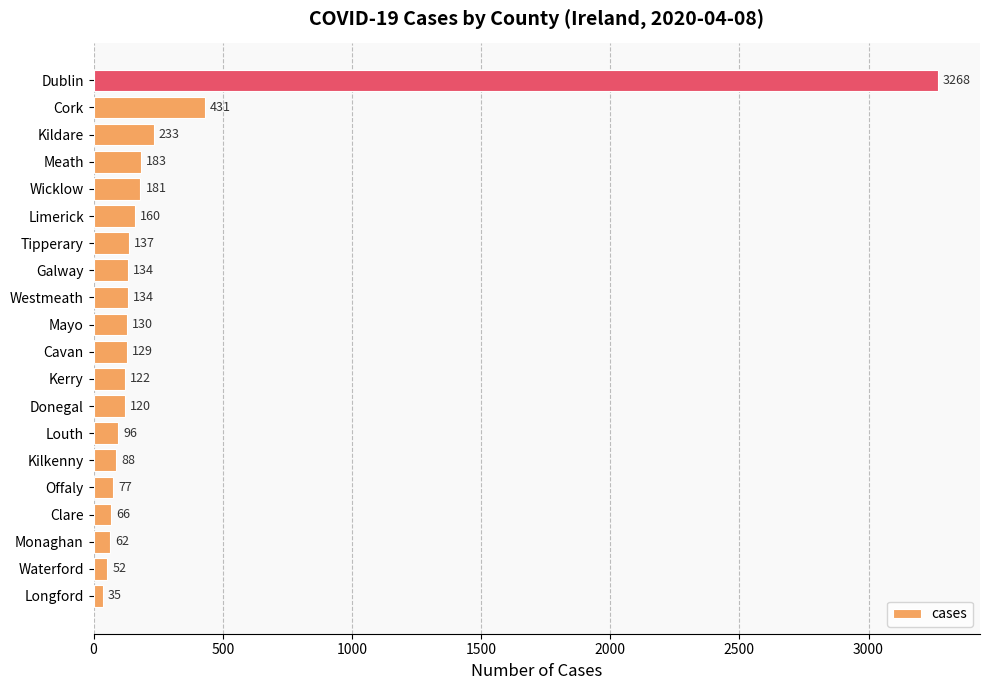

Which category has the highest value across all series?

Dublin